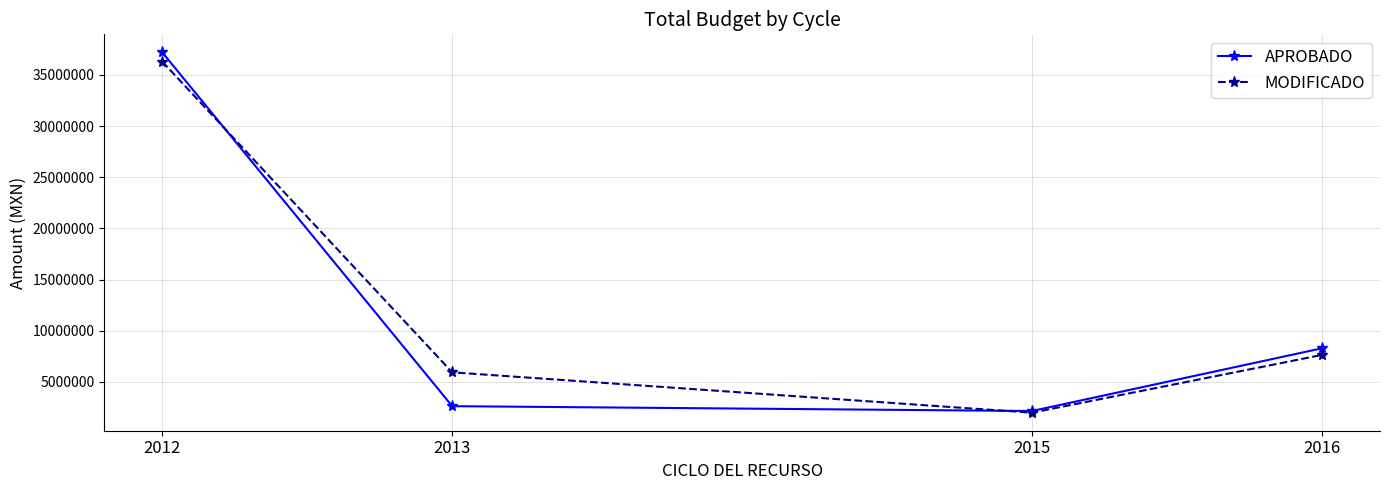

What is the difference between the maximum and minimum values in the APROBADO series?

35046065.9